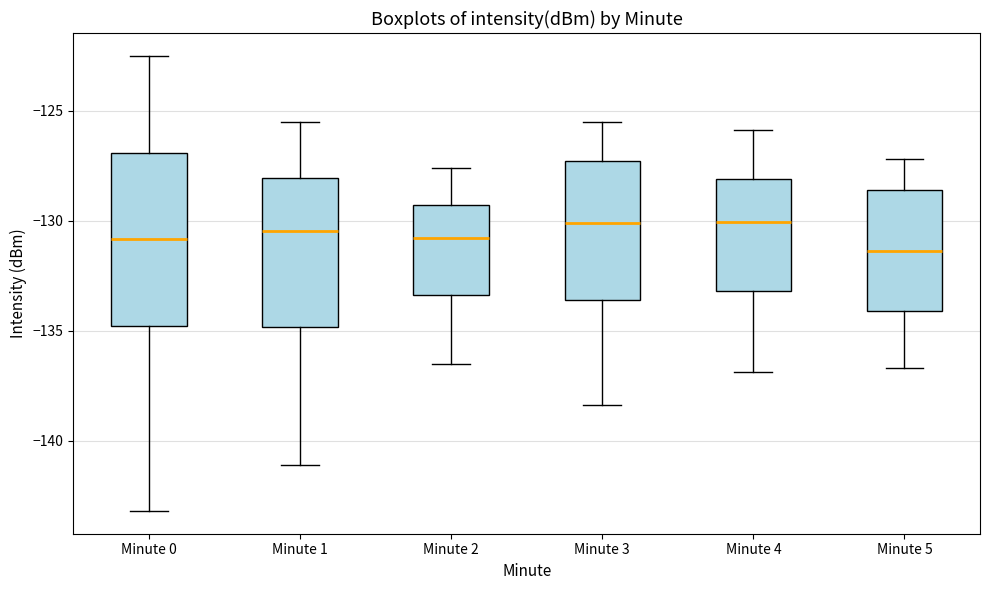

Where does the lower whisker of the box for Minute 5 end on the y-axis? The values are not printed on the chart, so give them approximately, as read against the axis.

-136.5